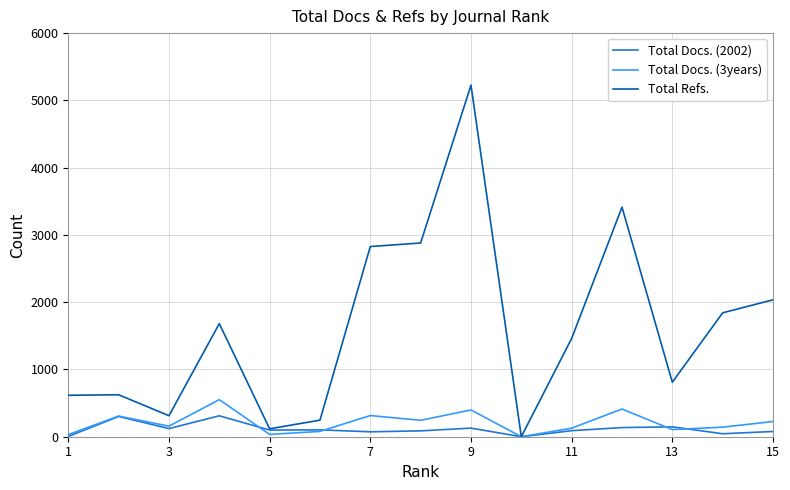

Does the chart have visible grid lines?

Yes